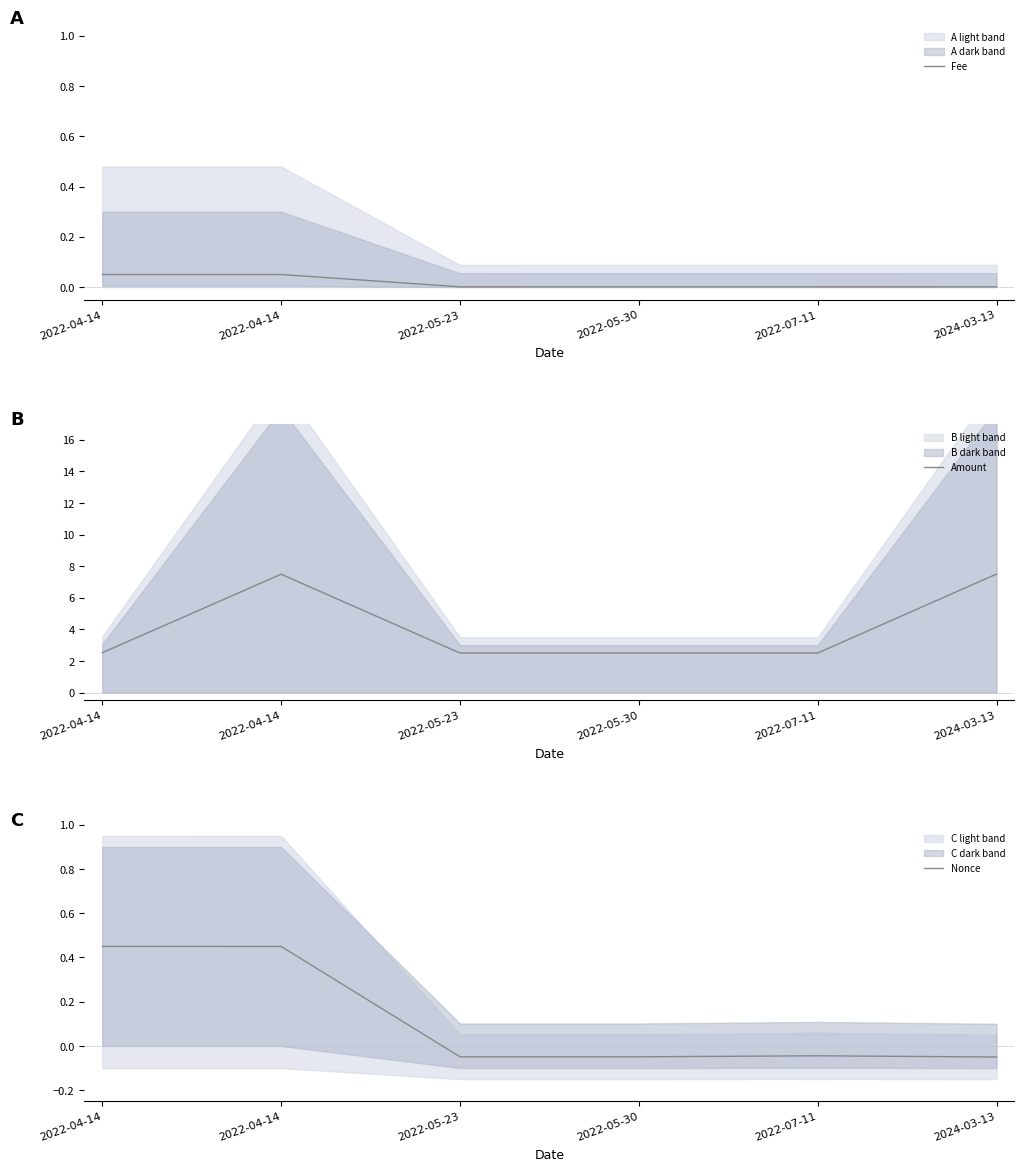

Does the chart have visible grid lines?

No